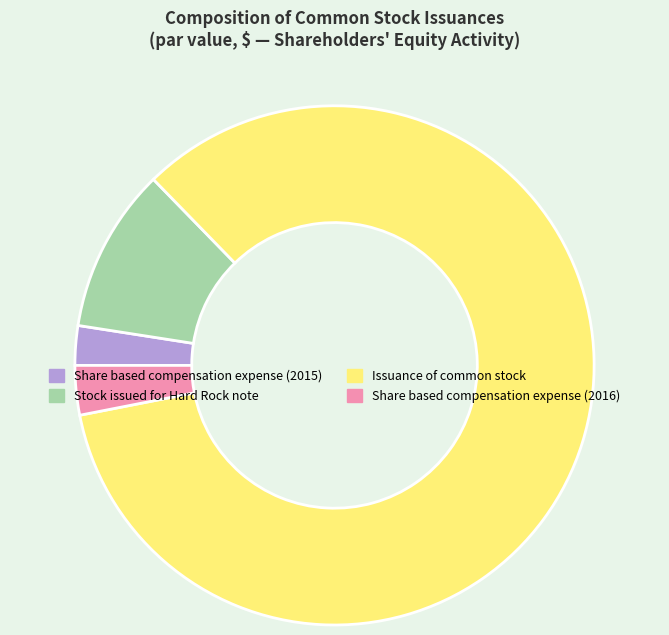

Is the sum of Share based compensation expense (2015) and Stock issued for Hard Rock note greater than half?

No